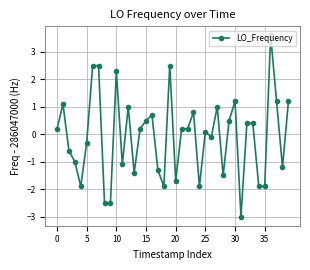

What is the difference between the maximum and minimum values?

6.6